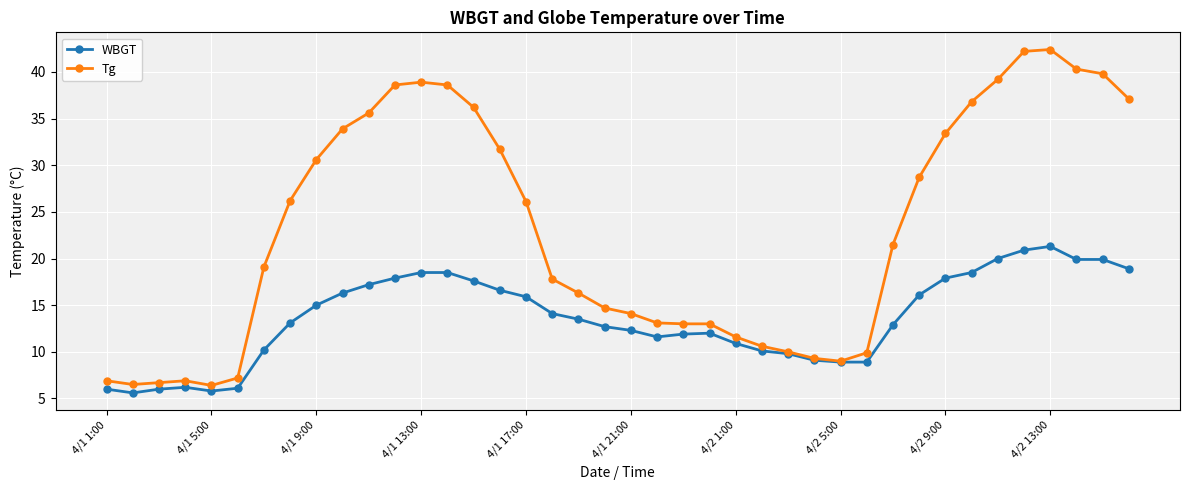

At how many categories does at least one series exceed 30?

16